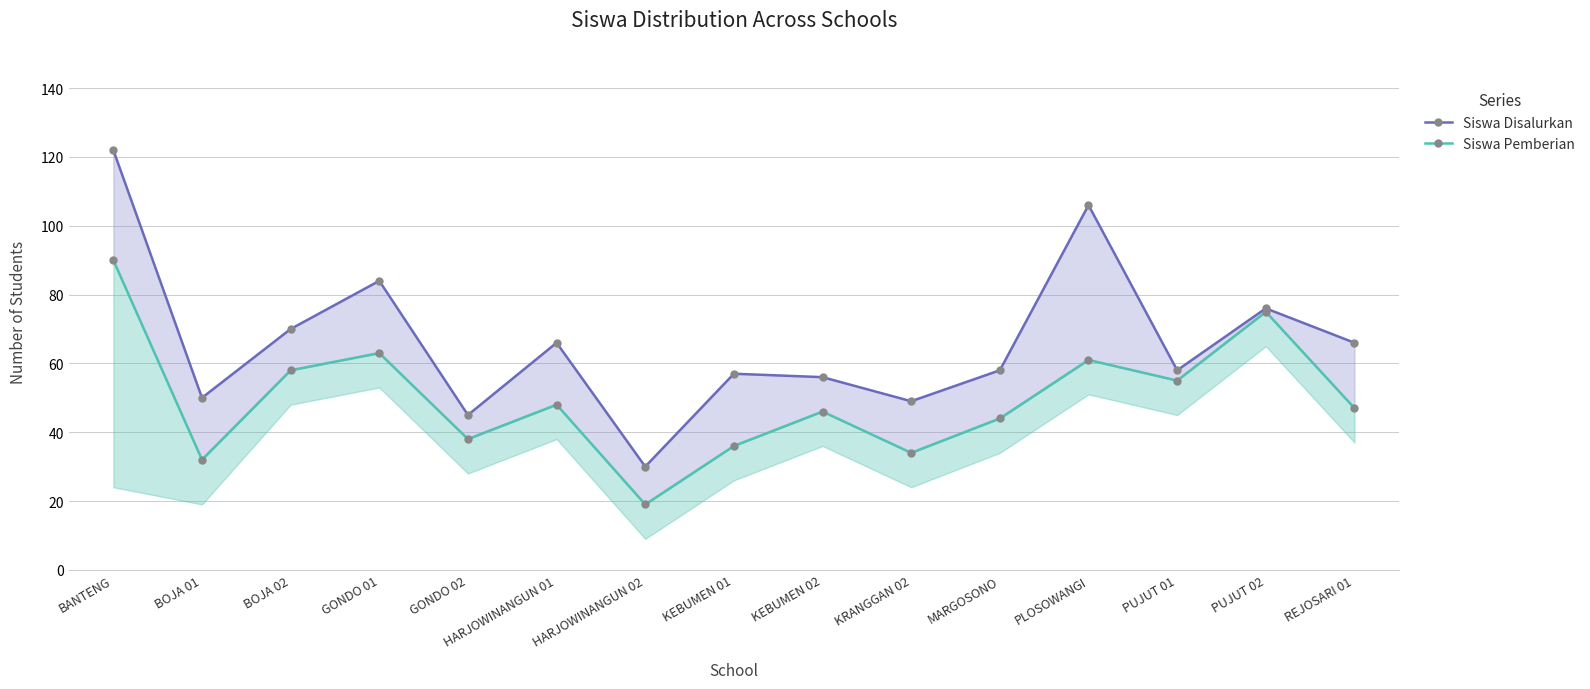

Rank the series by their maximum value, from highest to lowest.

Siswa Disalurkan, Siswa Pemberian